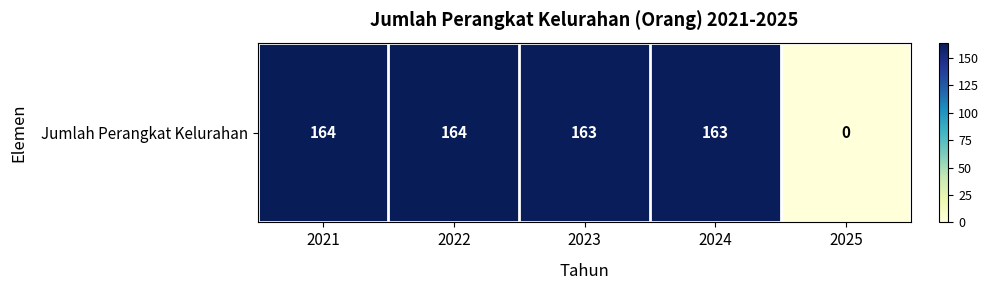

Reading left to right, list all the values displayed in this chart.

164	164	163	163	0